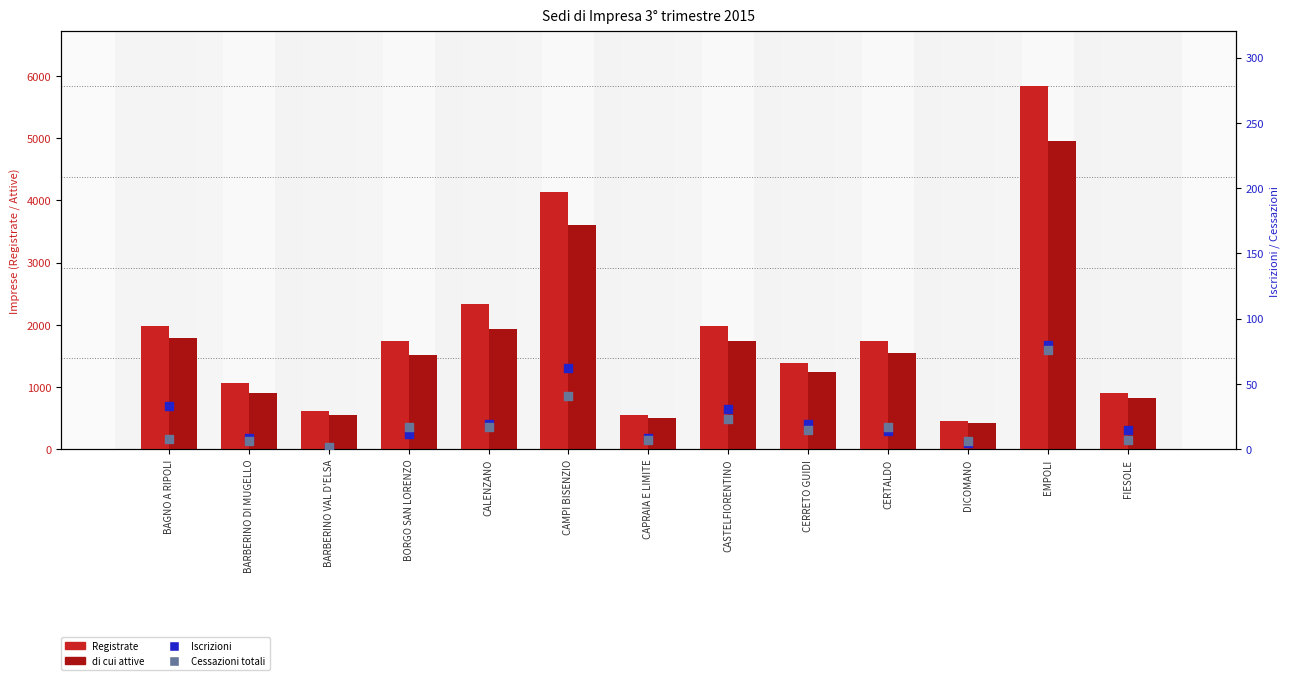

Which series contains the highest Y value?

Registrate